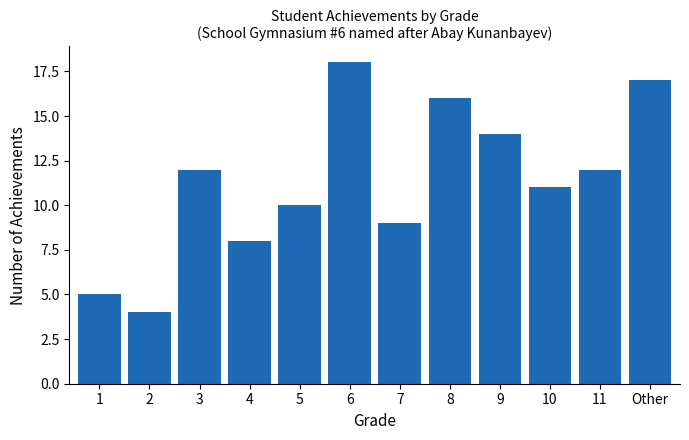

Reading left to right, extract all data points from this chart.

1=5	2=4	3=12	4=8	5=10	6=18	7=9	8=16	9=14	10=11	11=12	Other=17